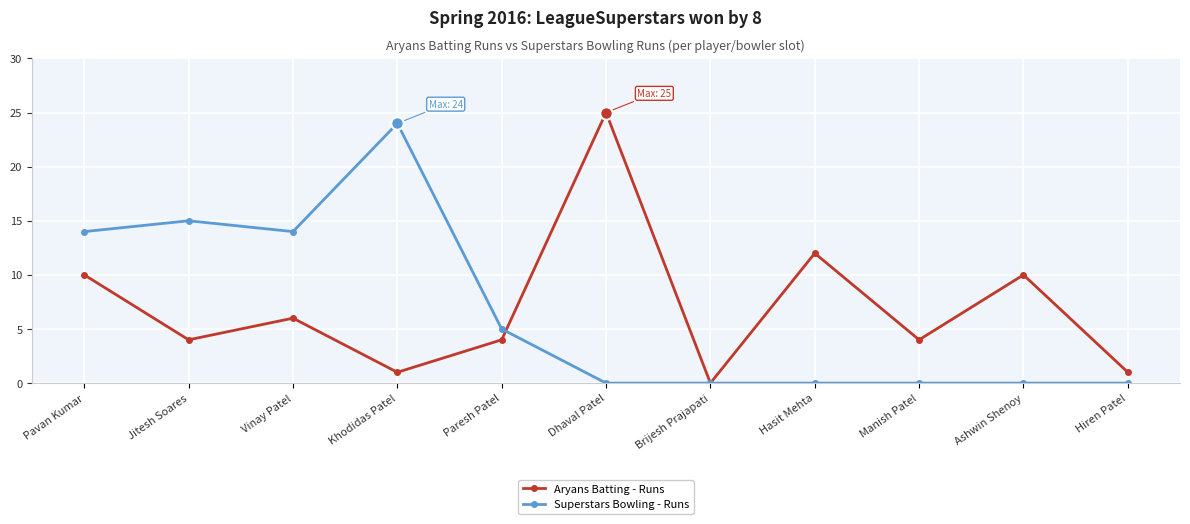

What is the total value across all series at Khodidas Patel?

25